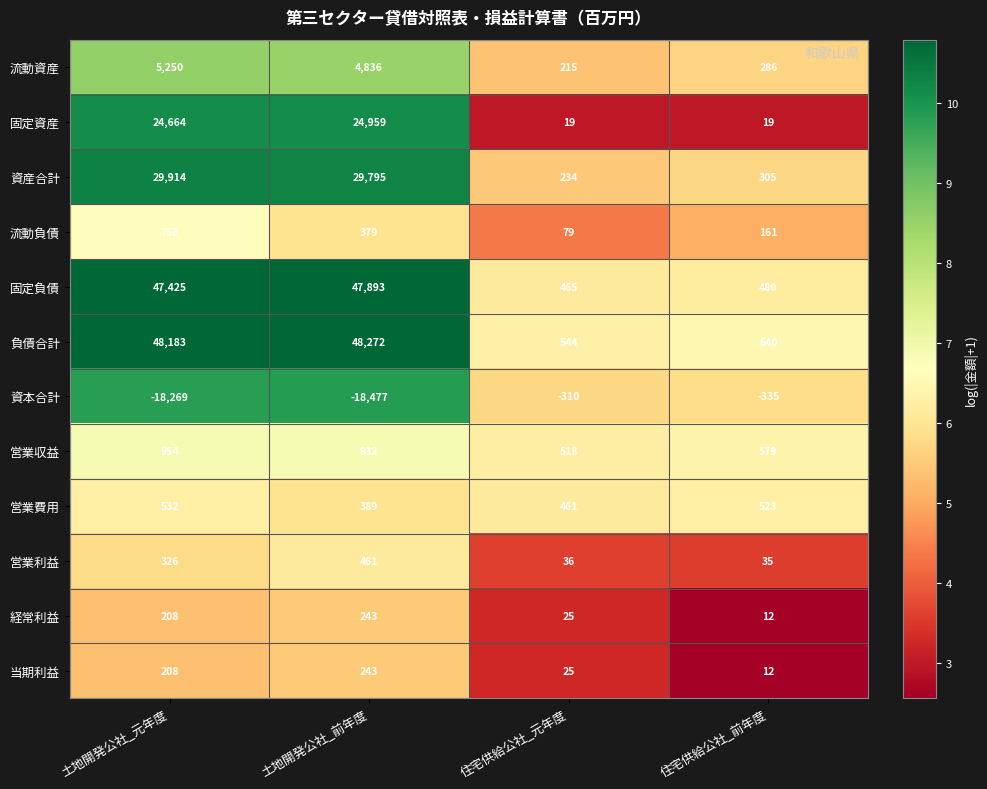

What is the maximum value for 資本合計?

-310